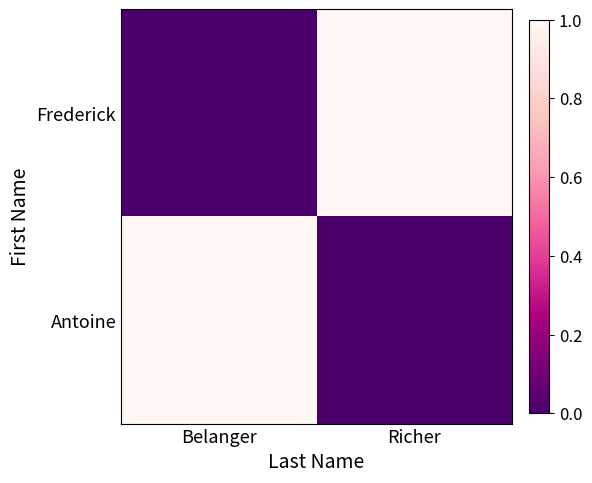

Which series has the largest total across all categories?

Frederick